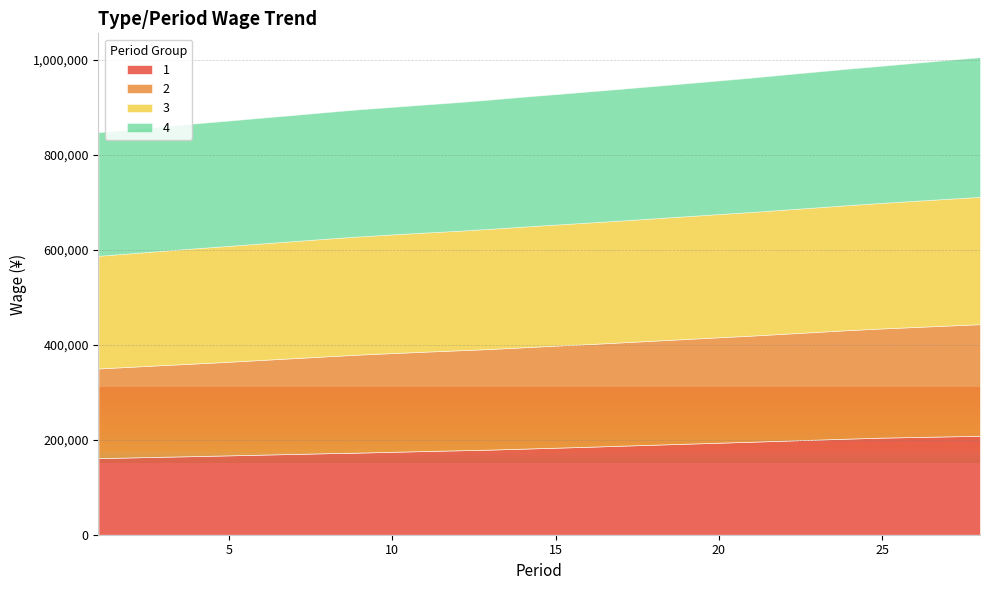

Rank the series by their maximum value, from lowest to highest.

1, 2, 3, 4